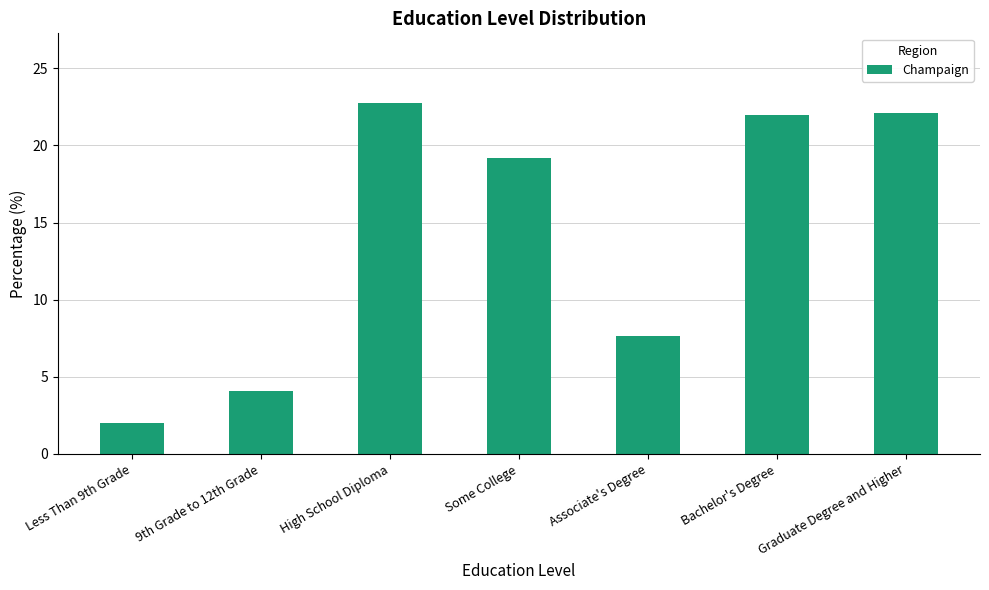

Does the chart contain any negative values?

No